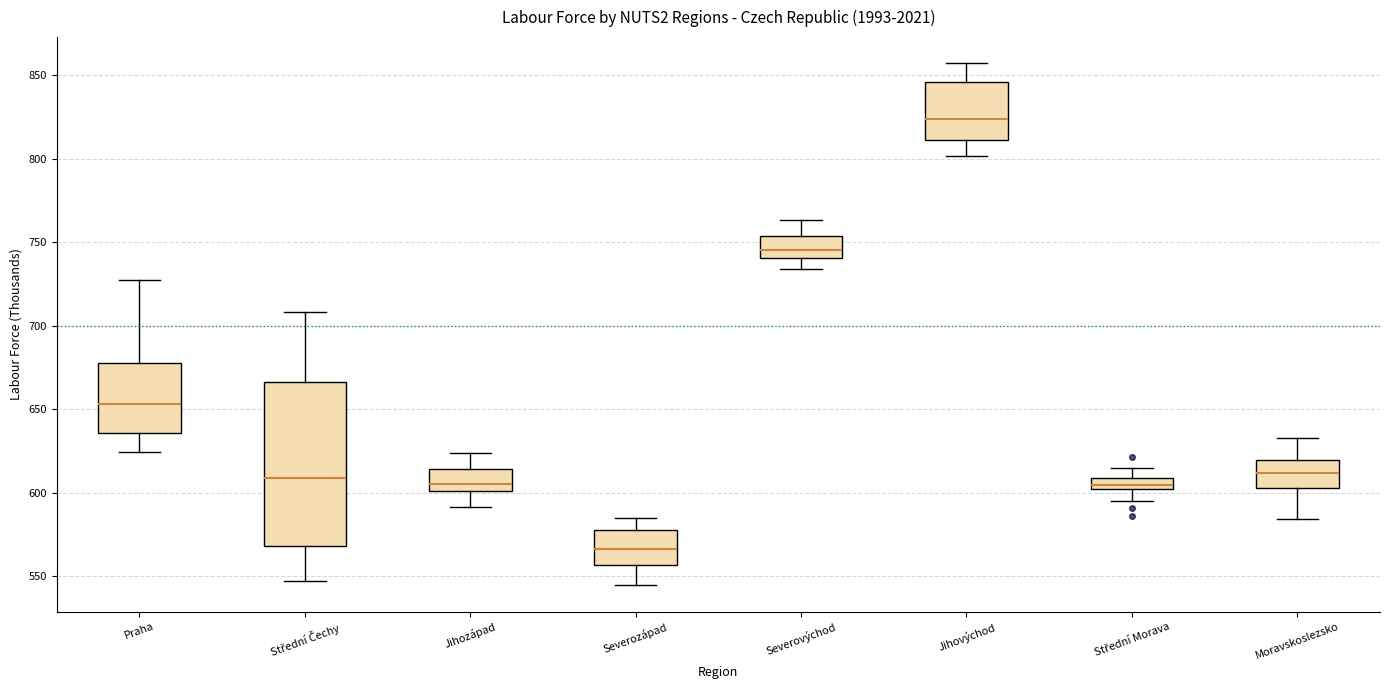

Comparing the boxes themselves (not the whiskers), which one is the tallest?

Střední Čechy